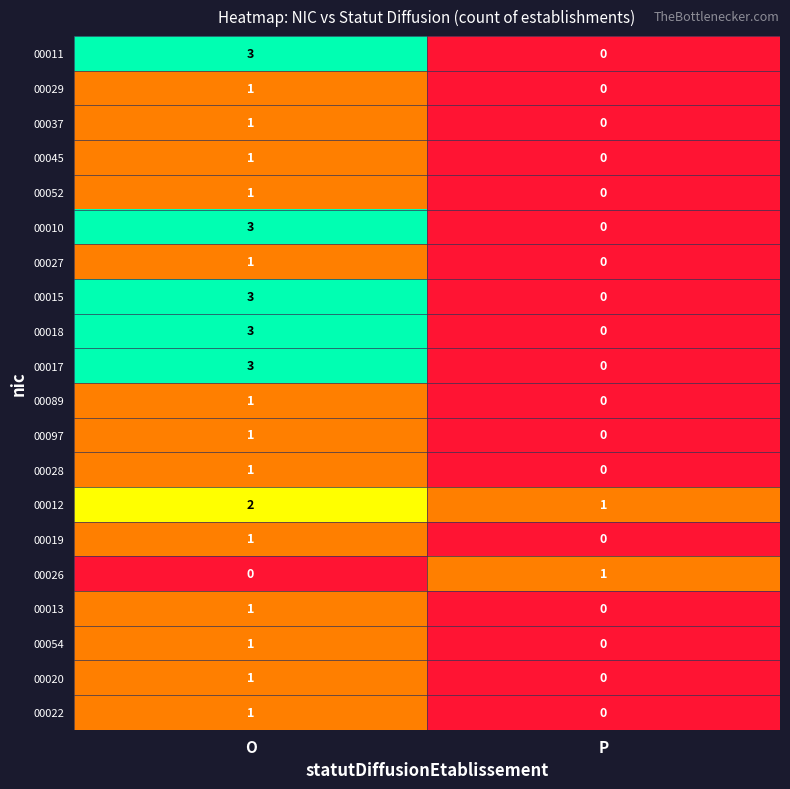

At which label is 00013 closest to 0?

P